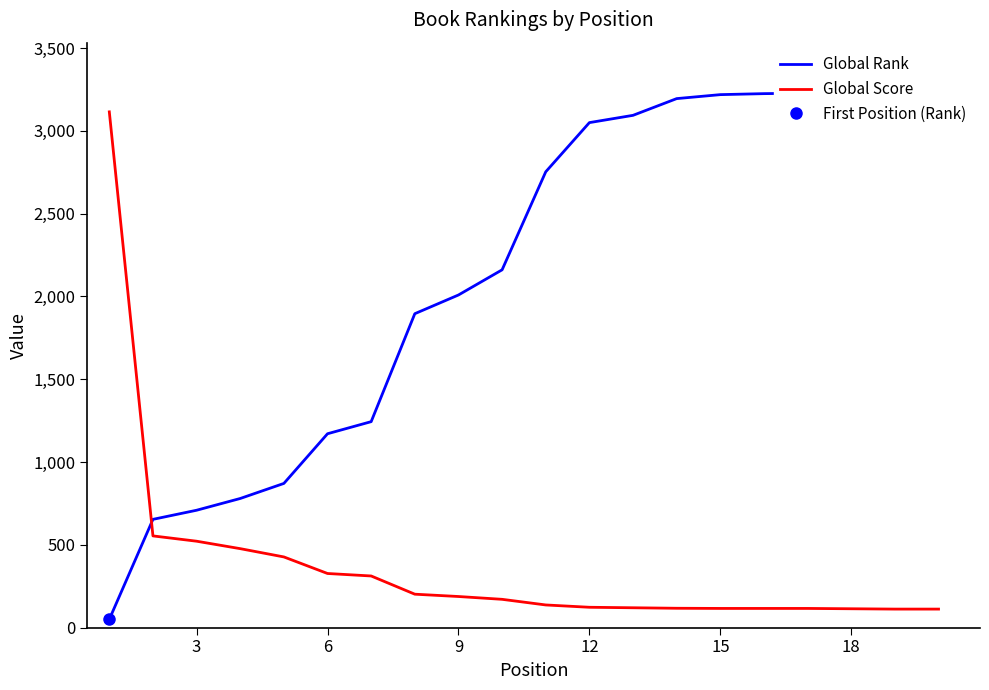

What is the maximum value for Global Rank?

3367